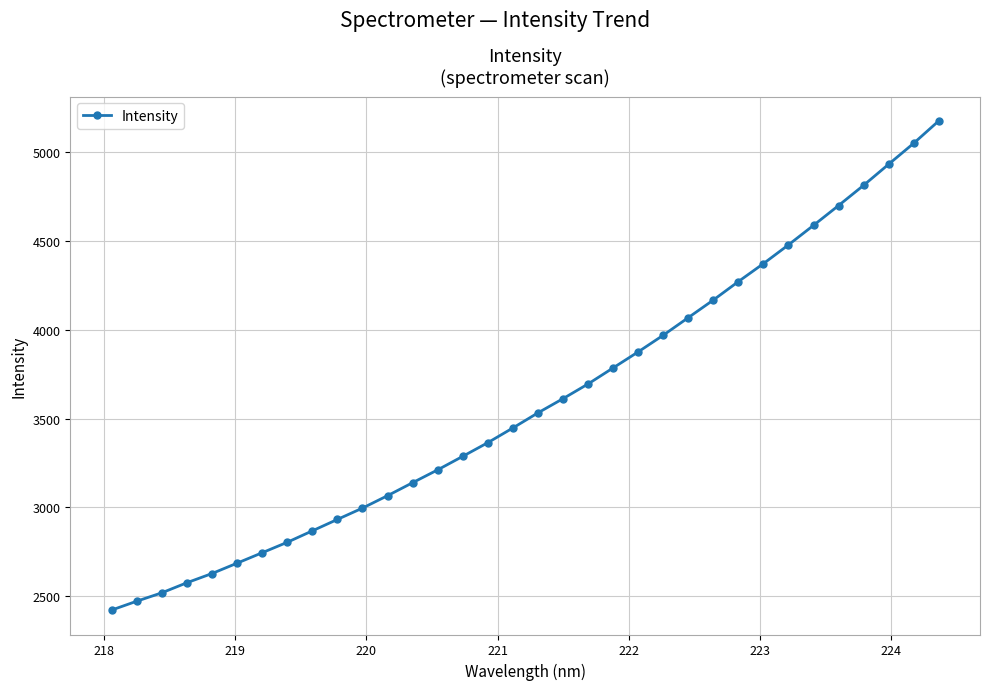

What is the difference between the maximum and minimum values?

2752.5